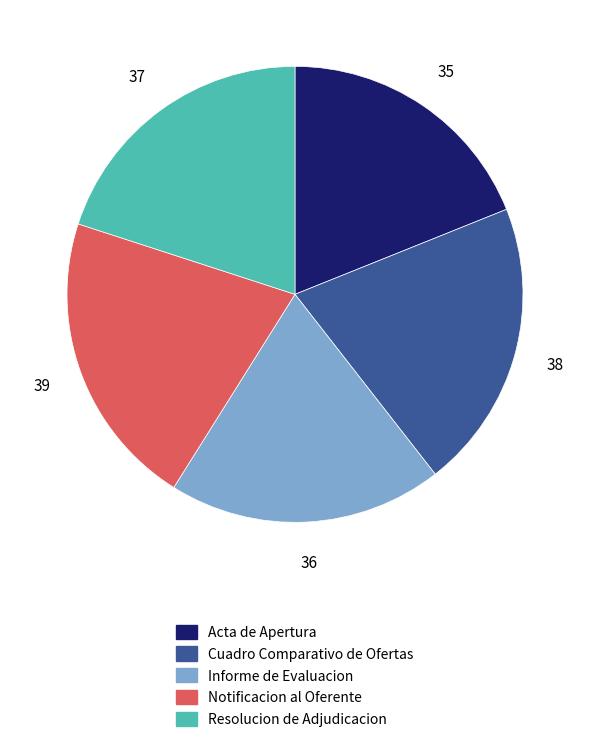

Which category has the smallest portion of the pie?

Acta de Apertura